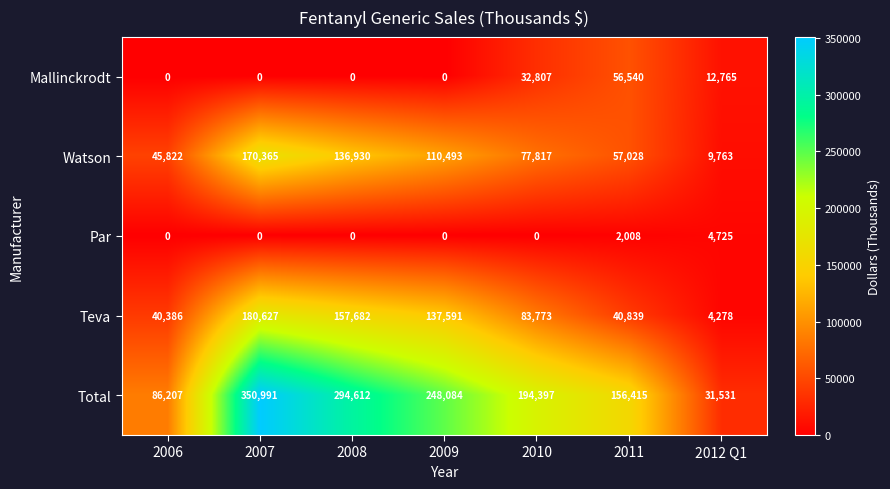

True or false: Teva has a value of 16709 at 2006.

False